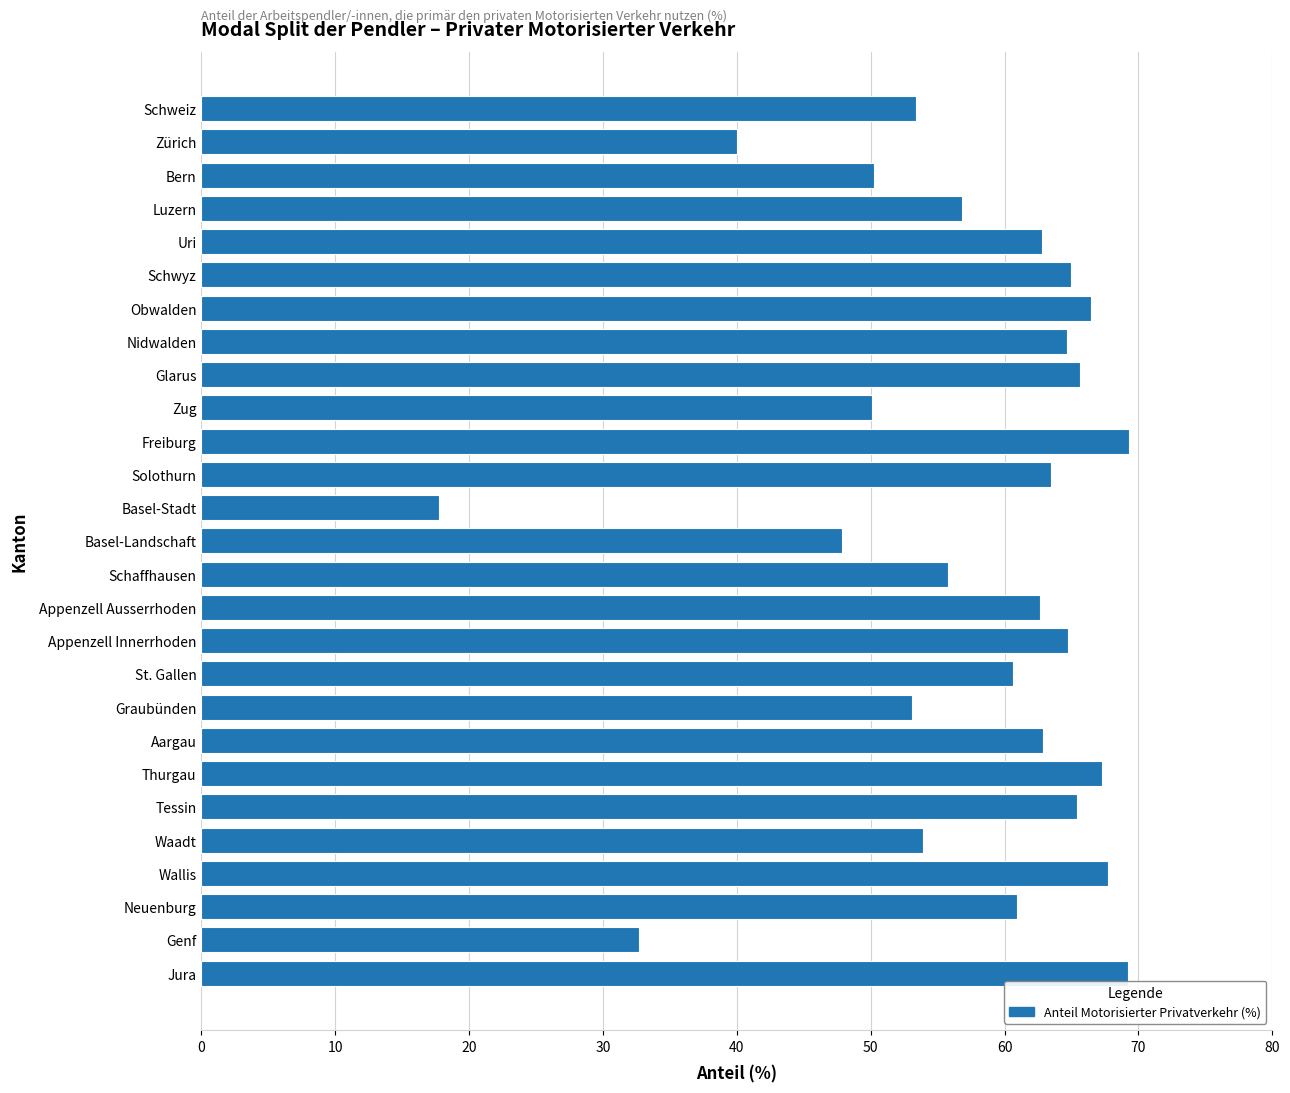

What is the greatest value displayed?

69.3